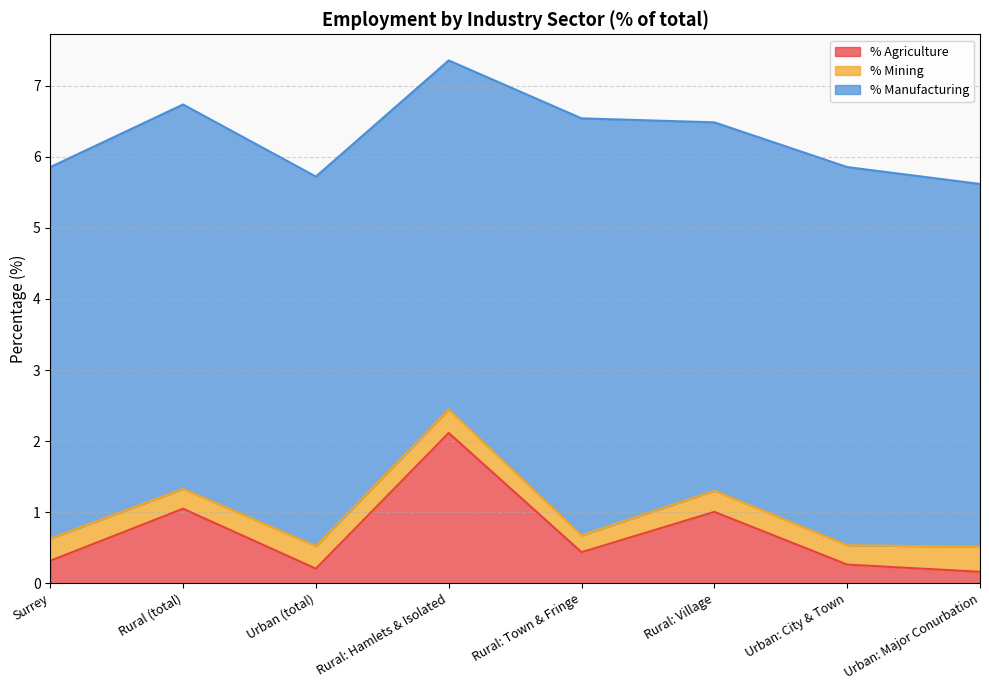

Which series changed the most between Surrey and Rural: Hamlets & Isolated?

% Agriculture